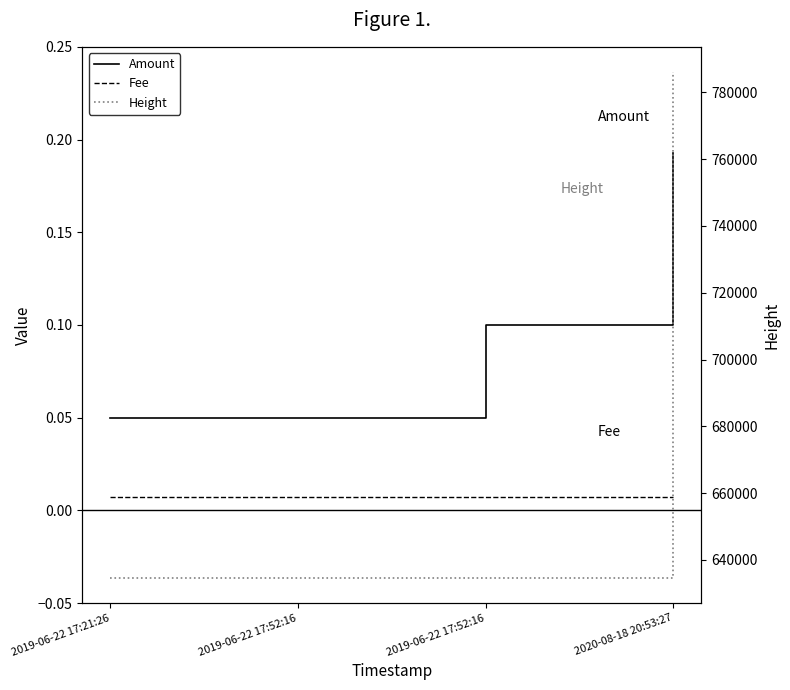

Which category has the highest value in the Height series?

2020-08-18 20:53:27